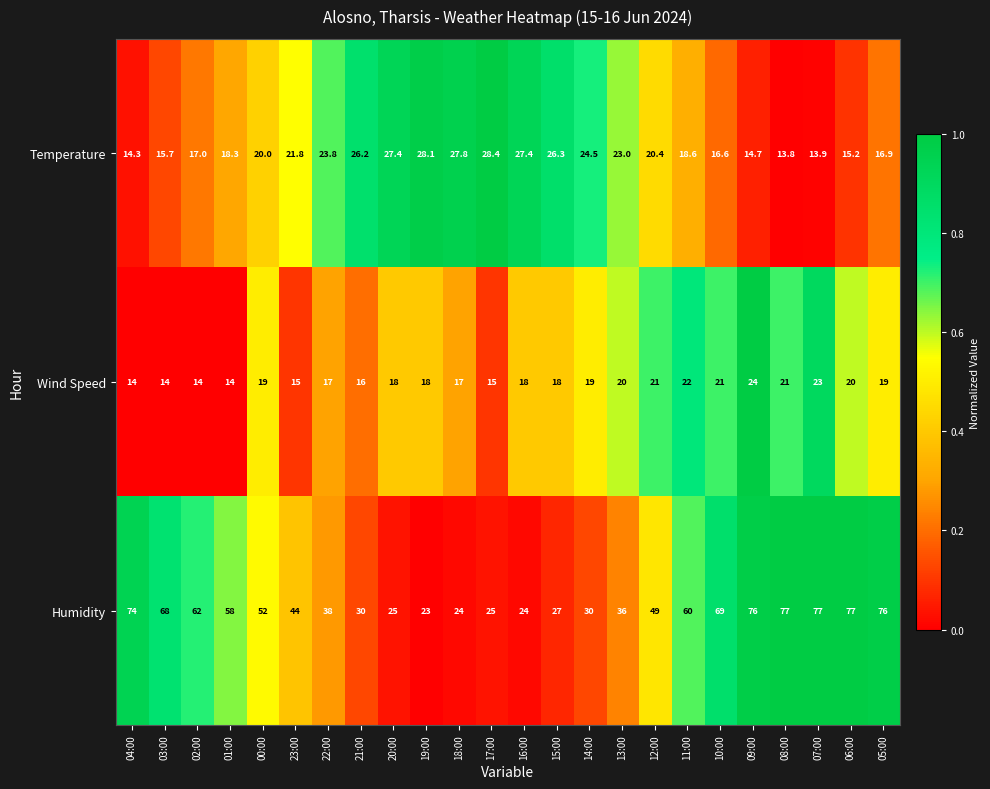

What is the sum of the Wind Speed values at 10:00 and 23:00?

36.0